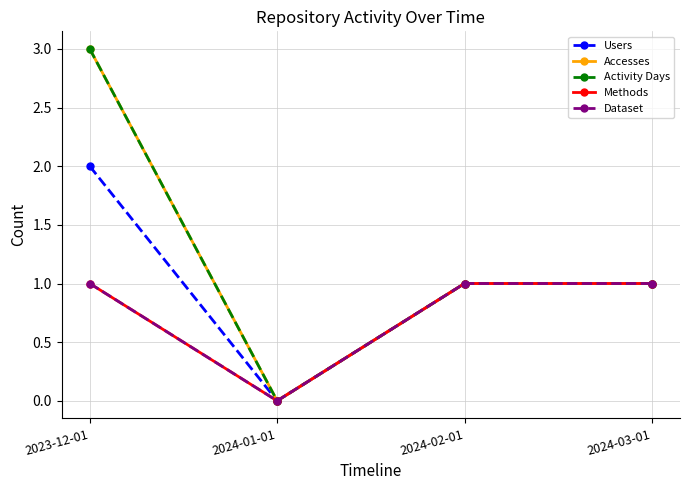

Which label corresponds to the largest value in the chart?

2023-12-01